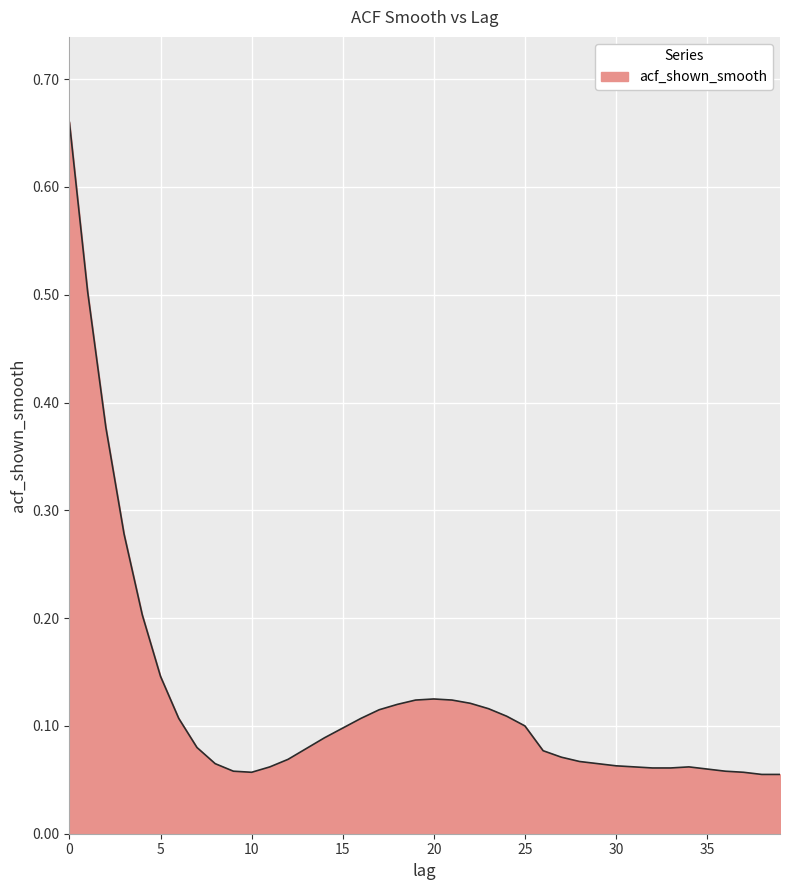

How many interior local peaks (higher than both neighbors) does the data have?

2